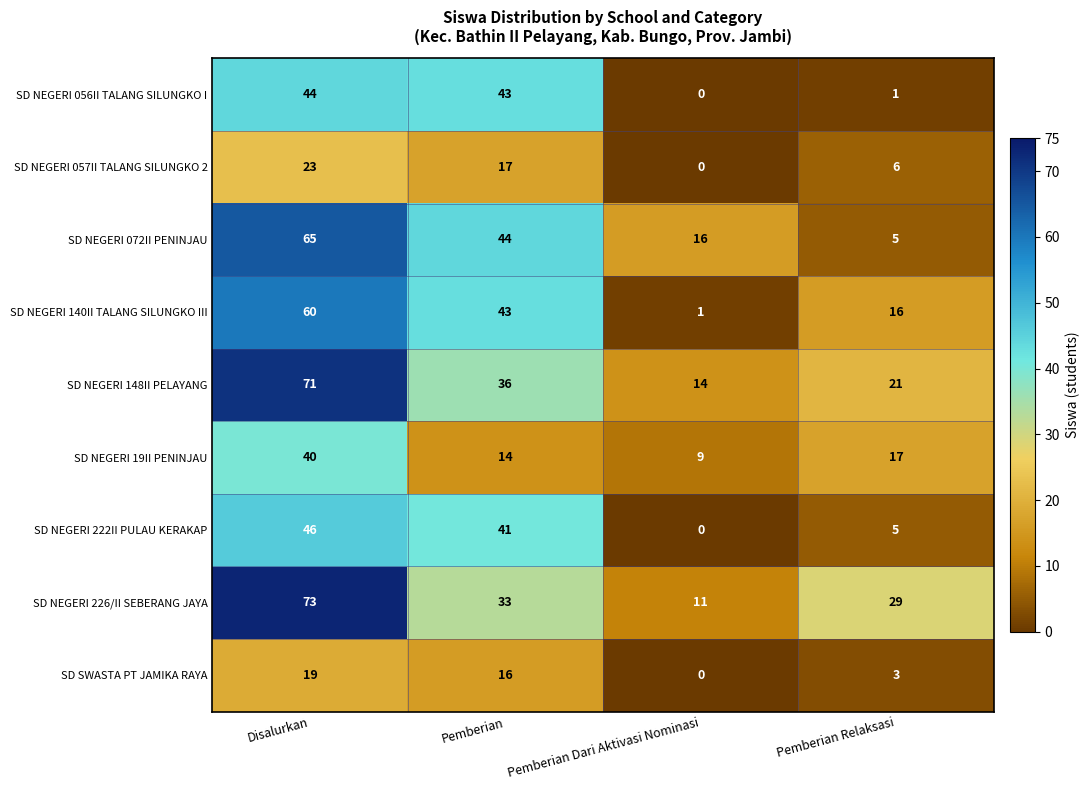

At which category is the sum across all series the highest?

Disalurkan